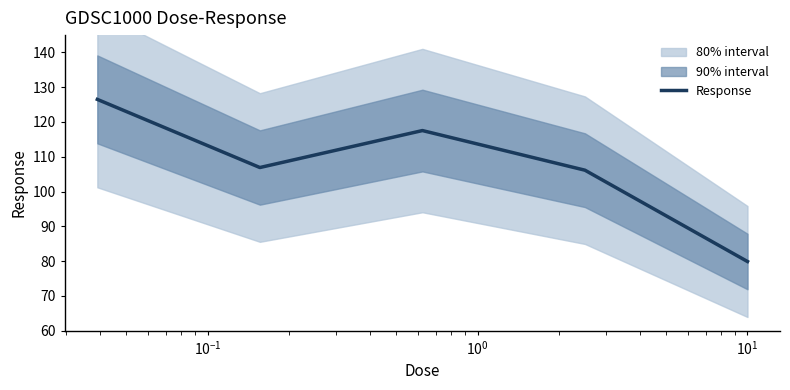

What is the difference between the maximum and minimum values?

46.6